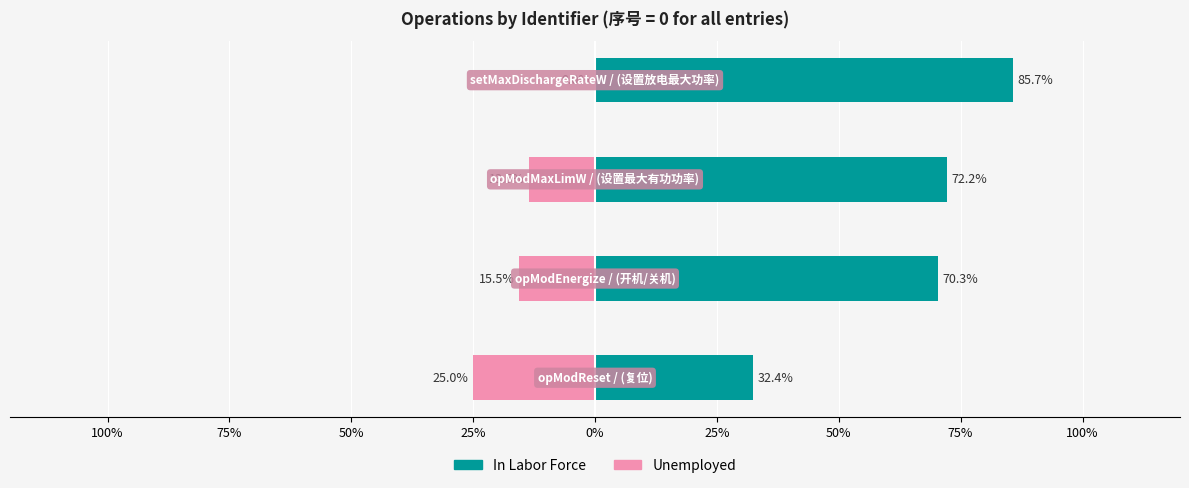

The value of In Labor Force at 100% is 6.6. True or false?

False